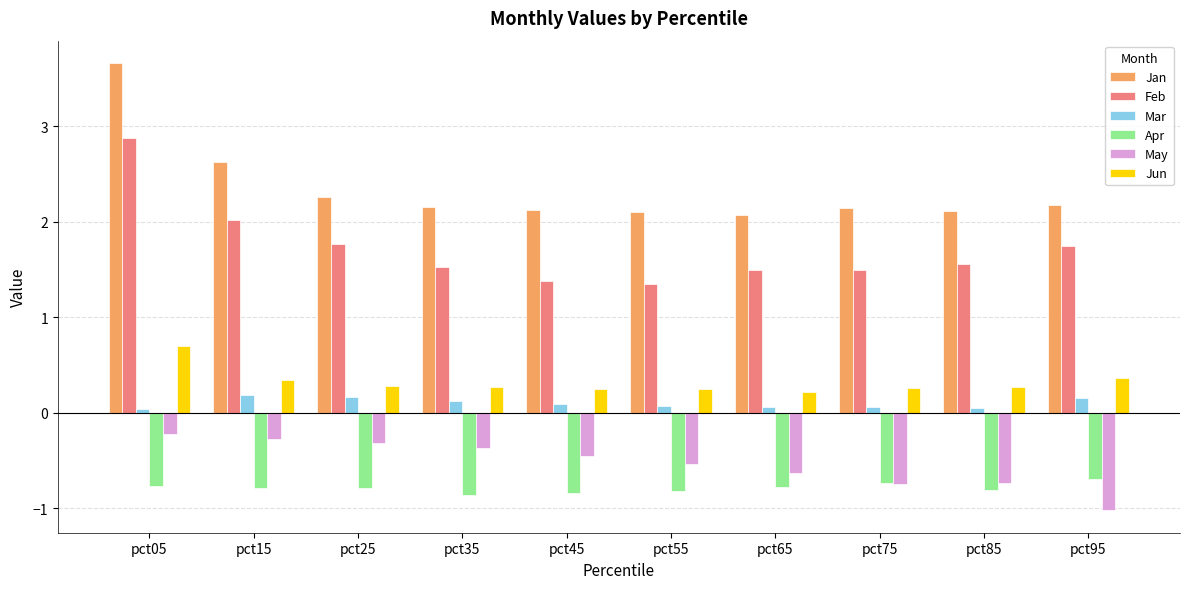

What are all the series names shown in the legend?

Jan, Feb, Mar, Apr, May, Jun